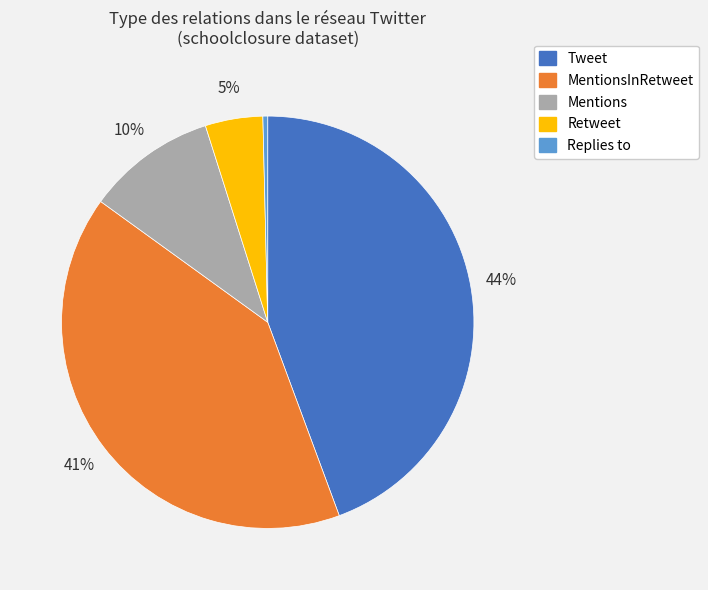

To the nearest percent, what is the difference between the largest and smallest slice percentages?

44%